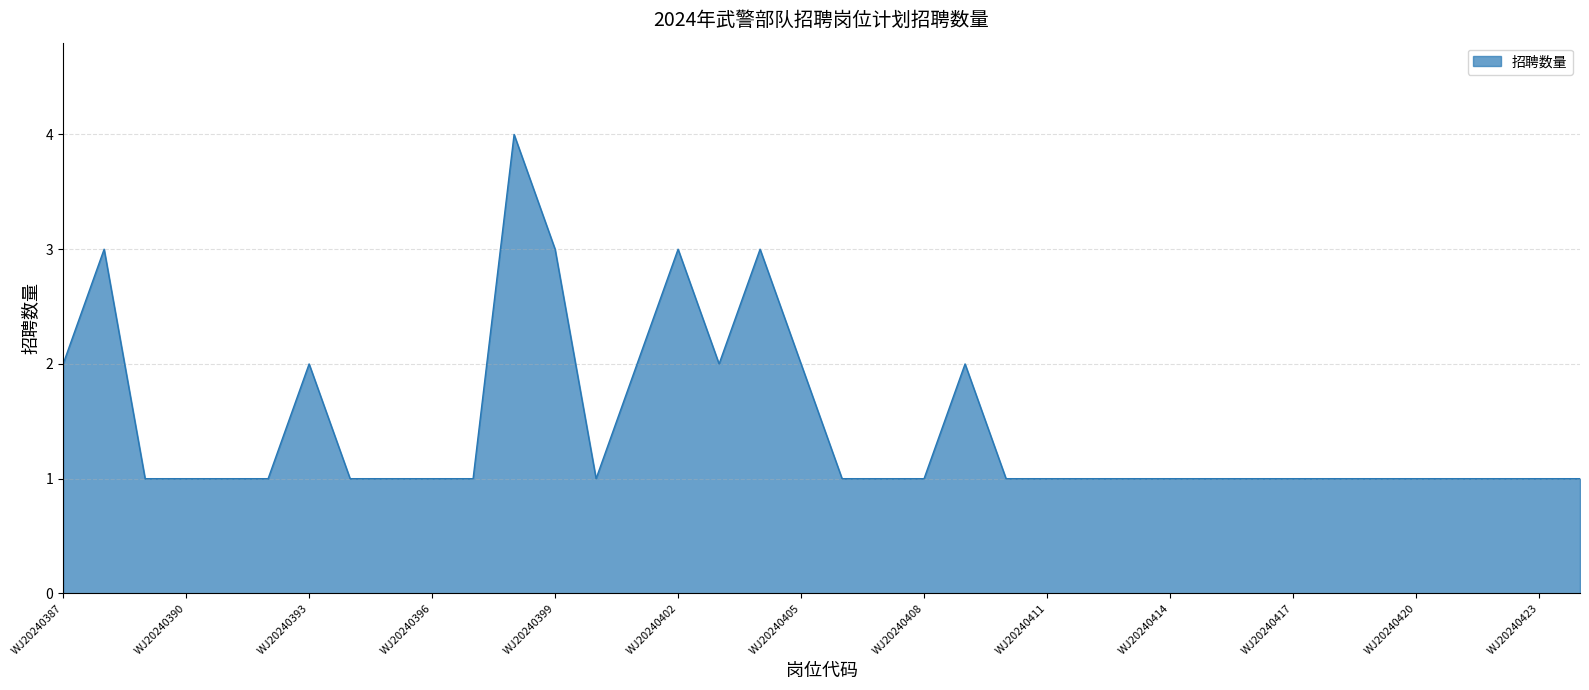

What is the greatest value displayed?

4